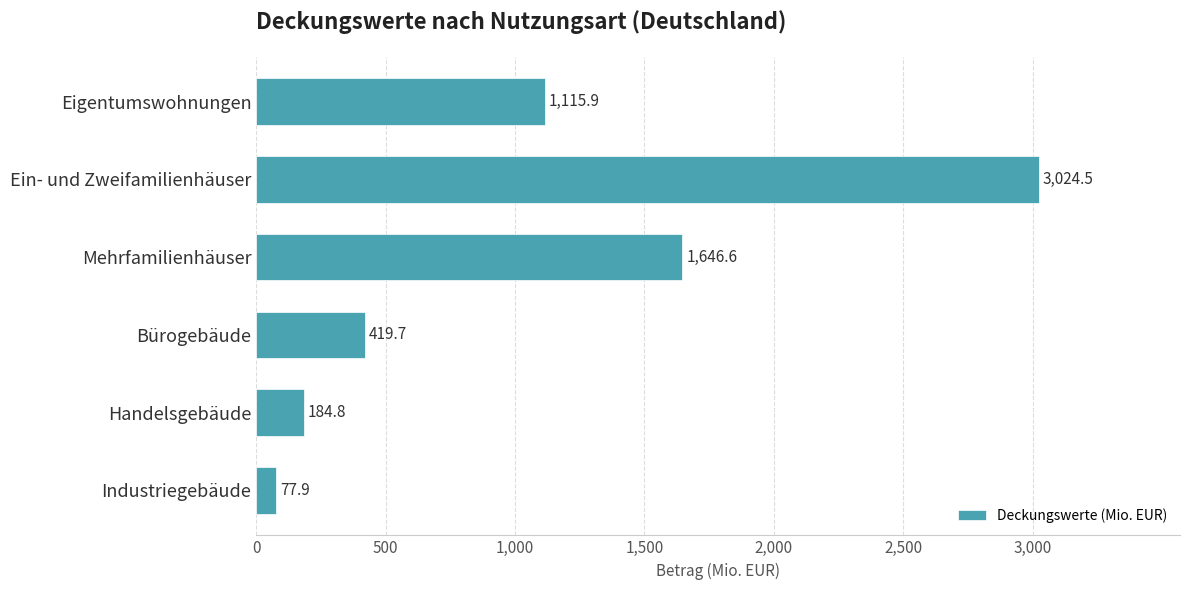

True or false: the data shows 549.2 at Eigentumswohnungen.

False